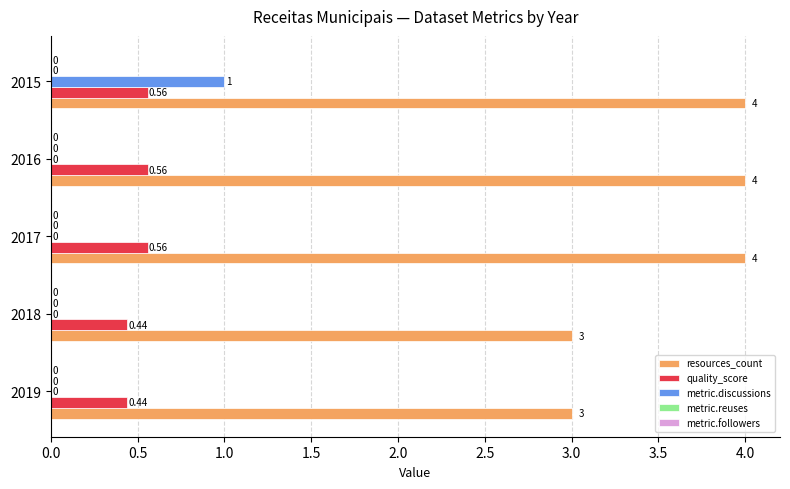

Between 2017 and 2015, which series saw the biggest shift?

metric.discussions